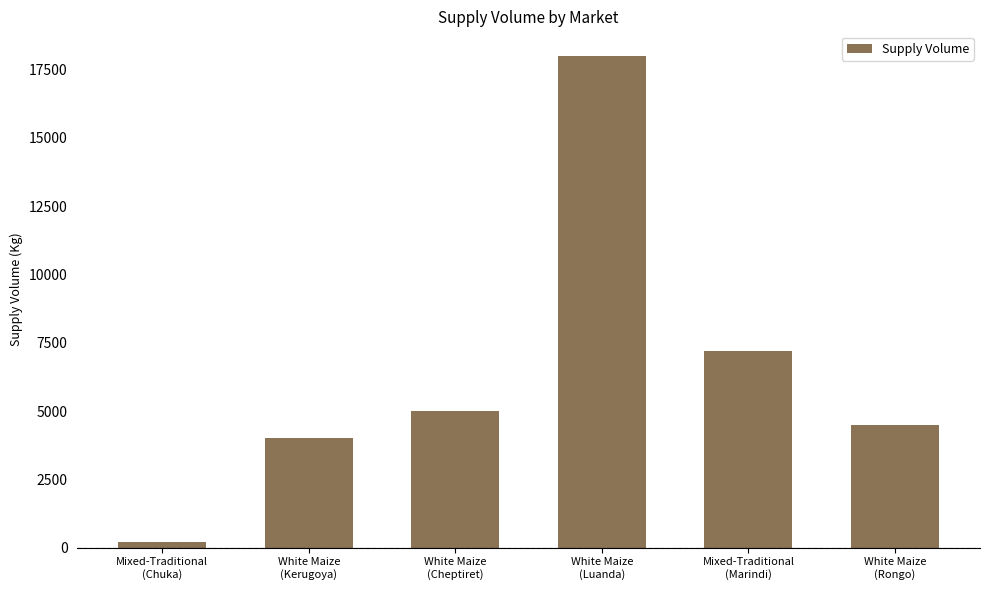

List the labels in order of value, smallest first.

Mixed-Traditional
(Chuka), White Maize
(Kerugoya), White Maize
(Rongo), White Maize
(Cheptiret), Mixed-Traditional
(Marindi), White Maize
(Luanda)